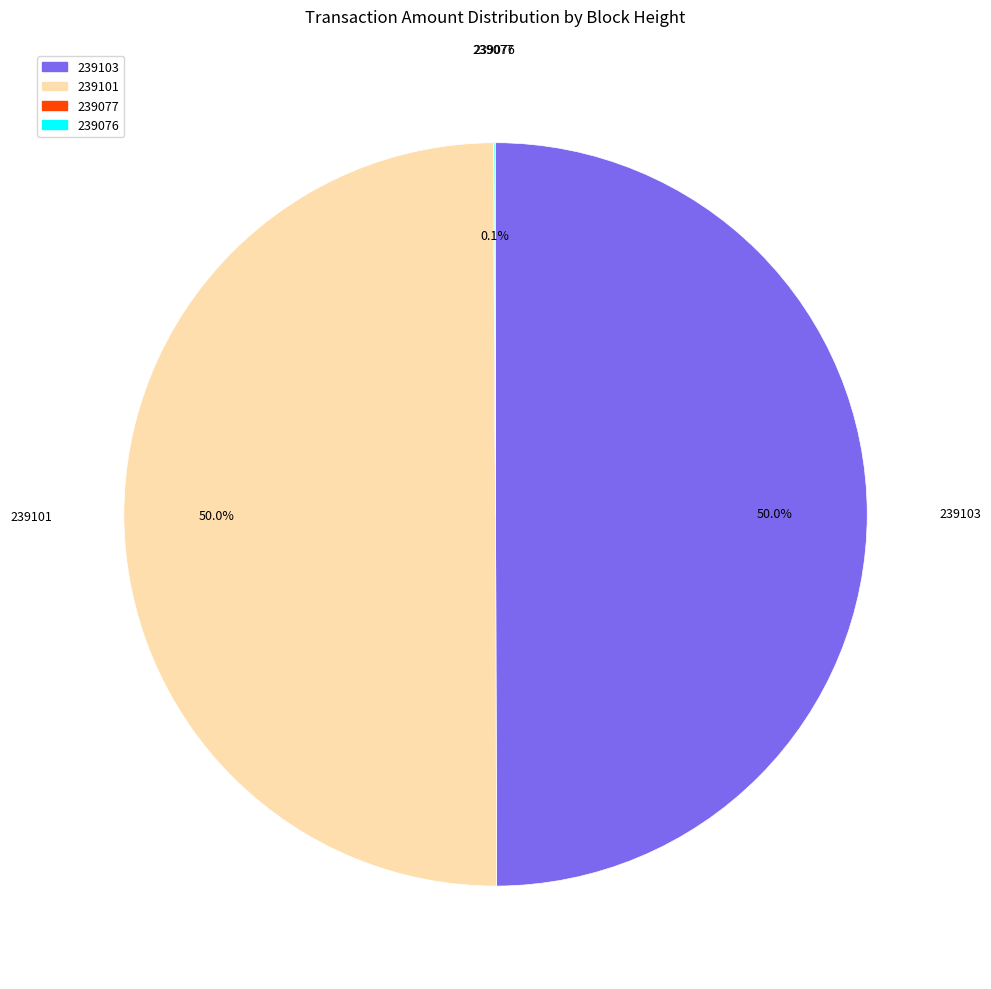

What percentage is NOT represented by 239103?

50.0%